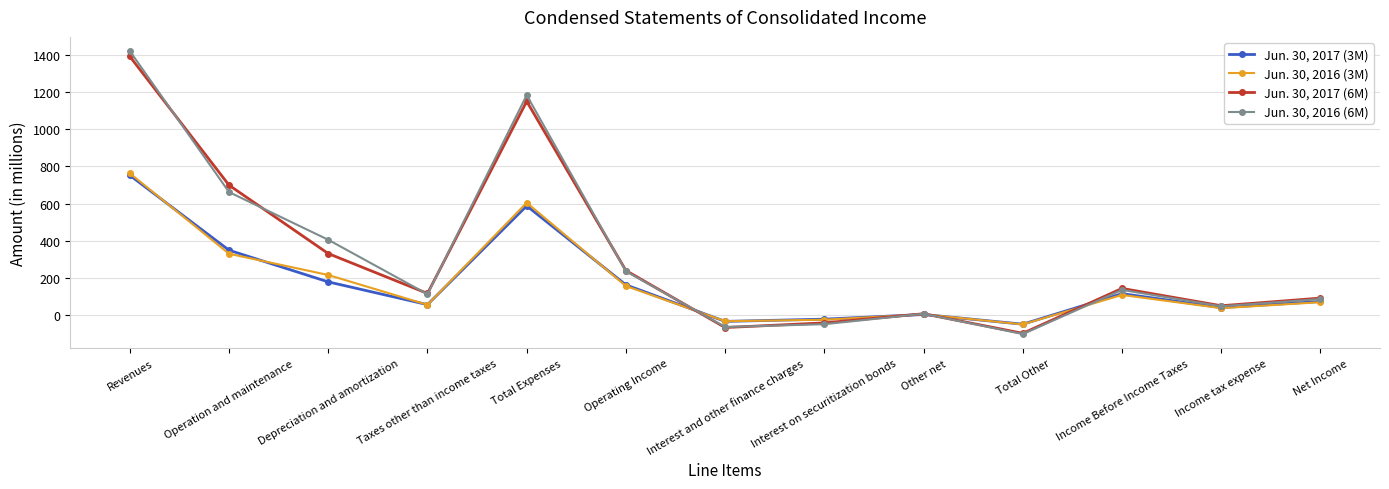

Between Taxes other than income taxes and Interest and other finance charges, which series saw the biggest shift?

Jun. 30, 2017 (6M)